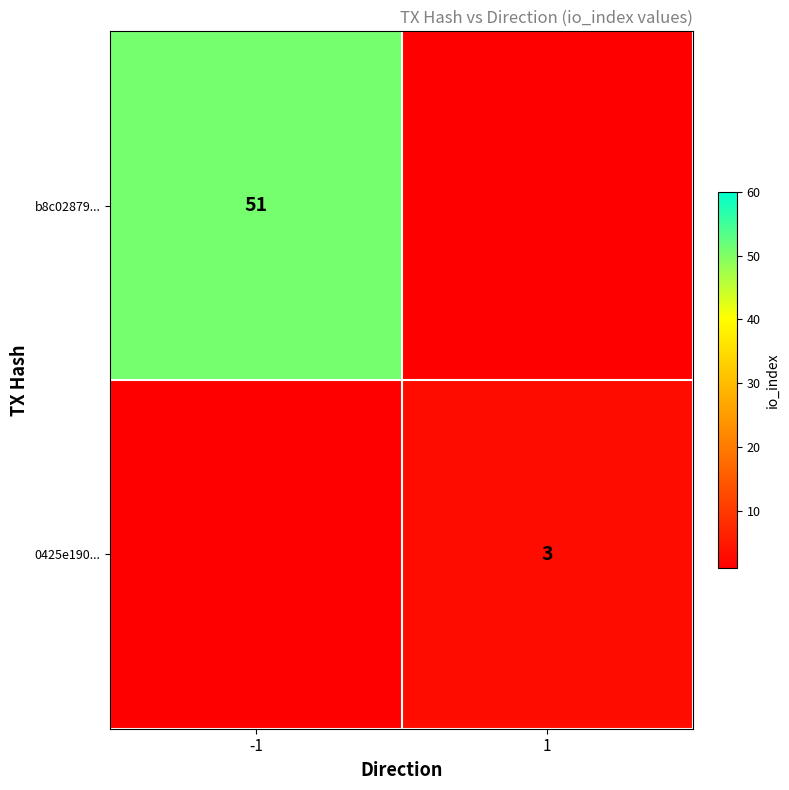

True or false: 0425e190... has a value of 3 at 1.

True